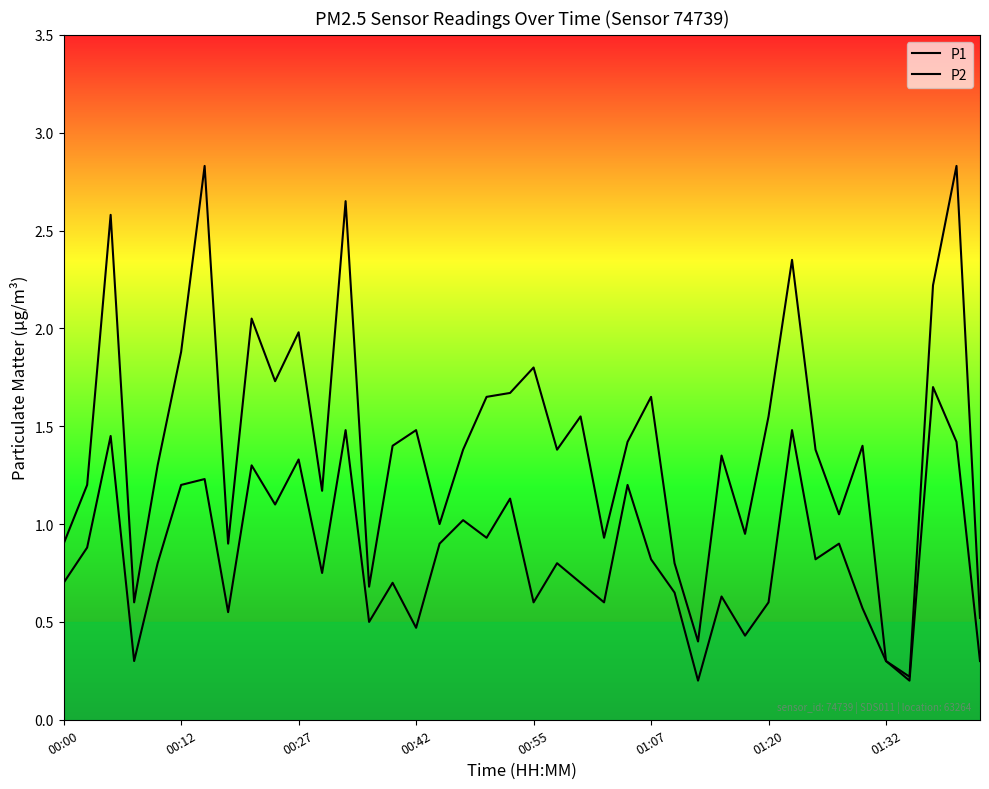

List the series in order of their overall mean, highest first.

P1, P2